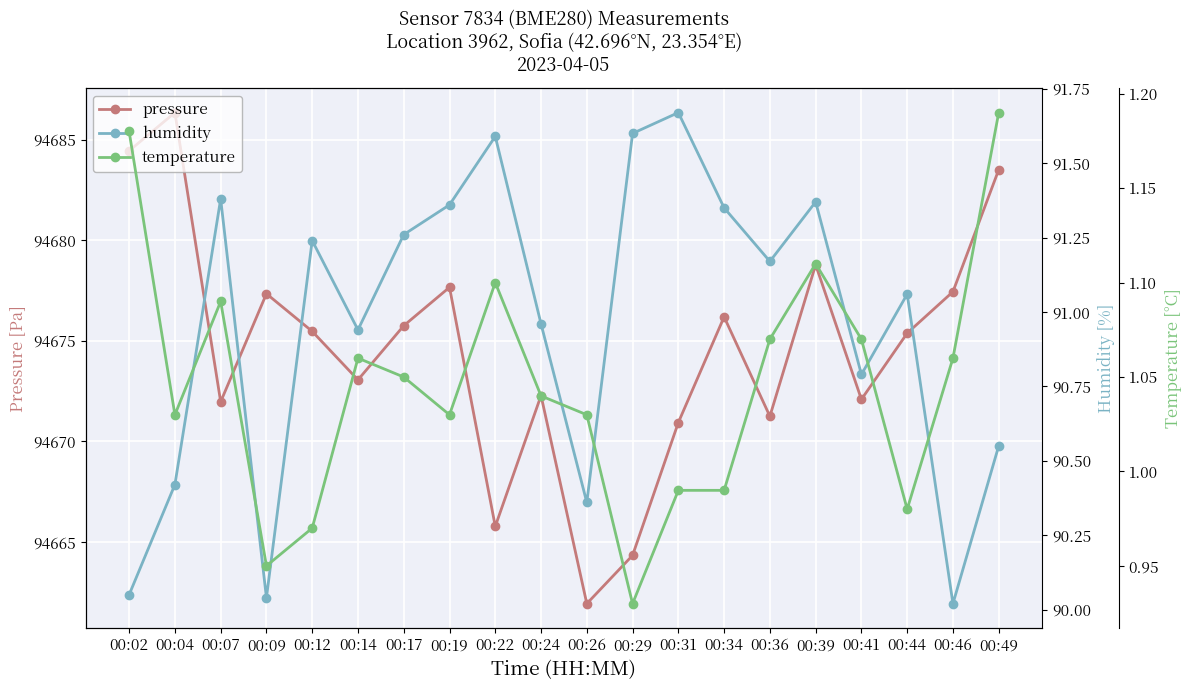

At which label does humidity reach its minimum?

00:46